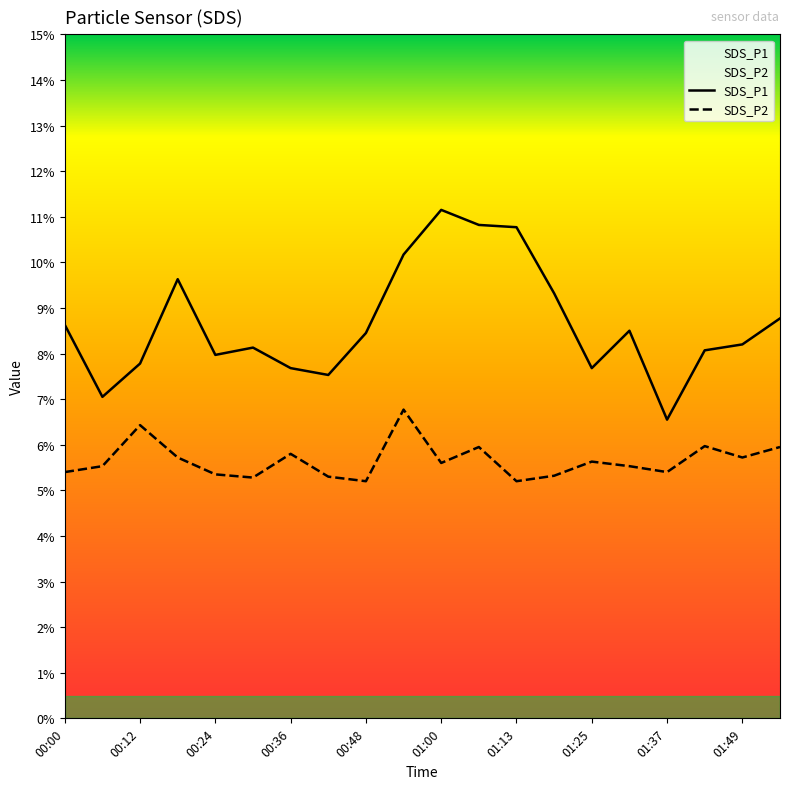

What is the total value across all series at 01:13?

16.0